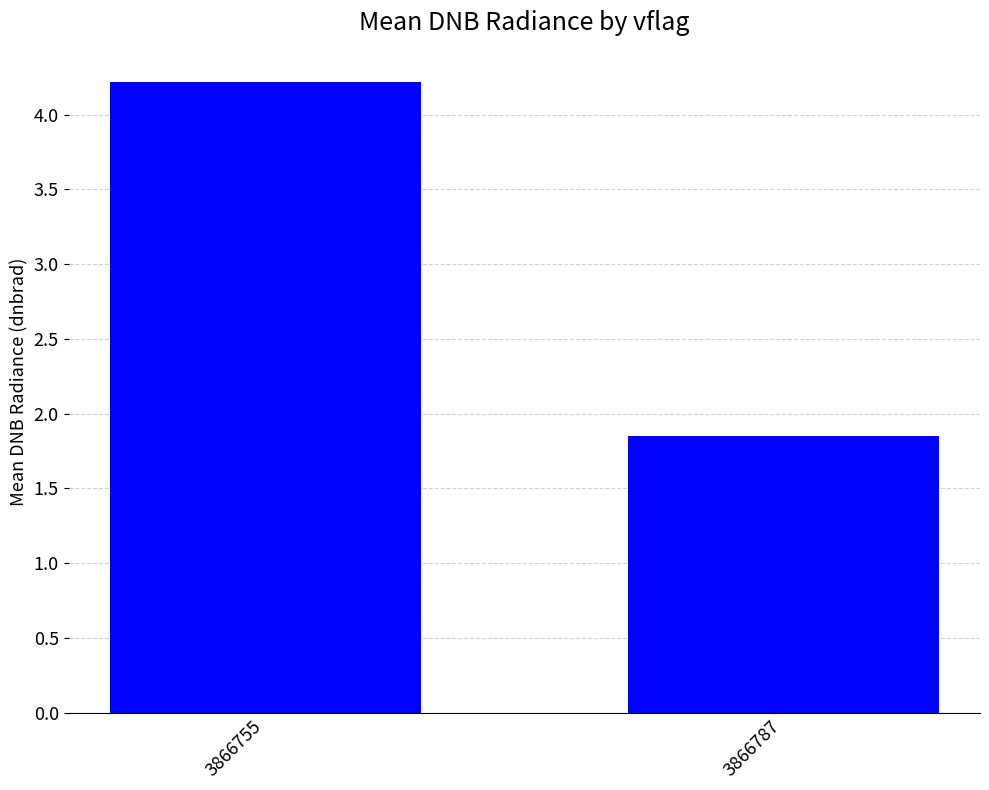

The chart shows a value of 4.2 at 3866755. True or false?

True